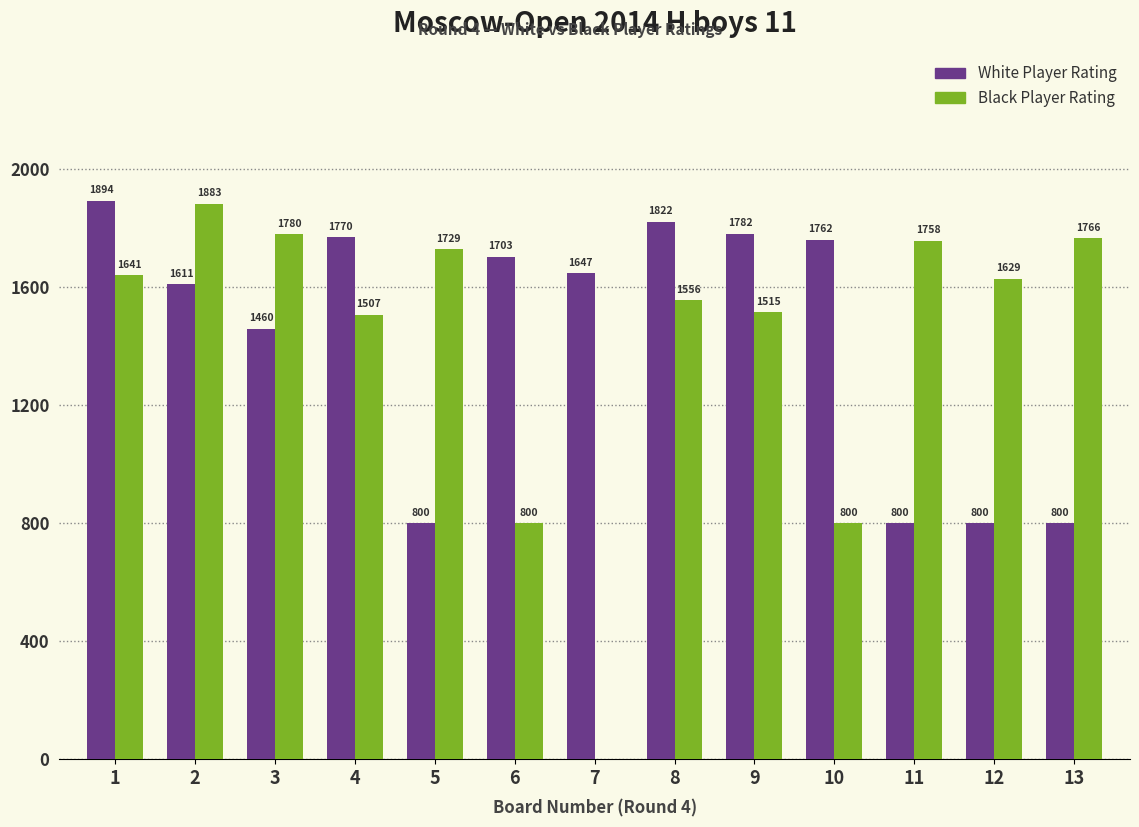

What is the sum of all White Player Rating values?

18651